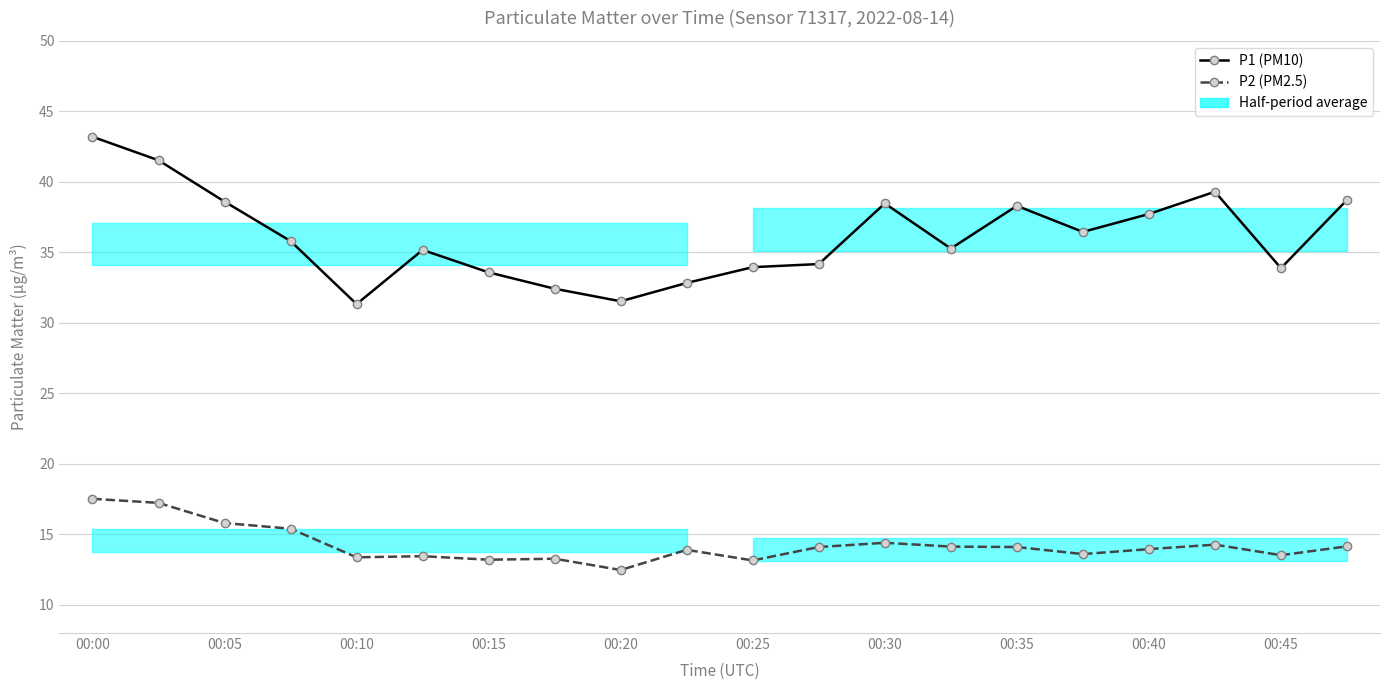

The P1 (PM10) series shows 33.9 at 00:45. True or false?

True